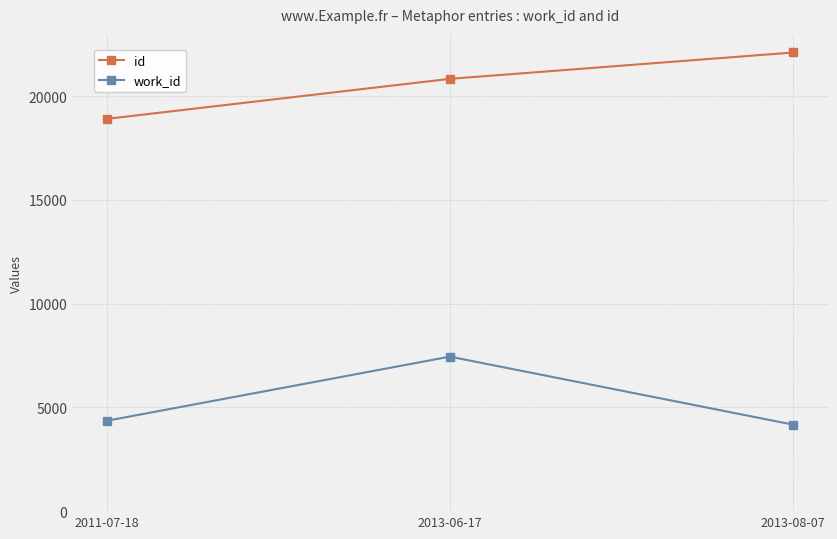

How many data points does each series have?

3